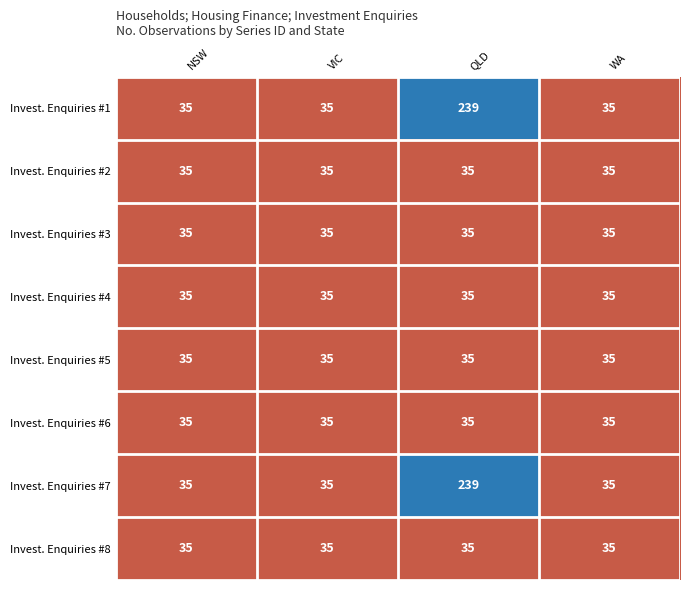

What is the total value across all series at VIC?

280